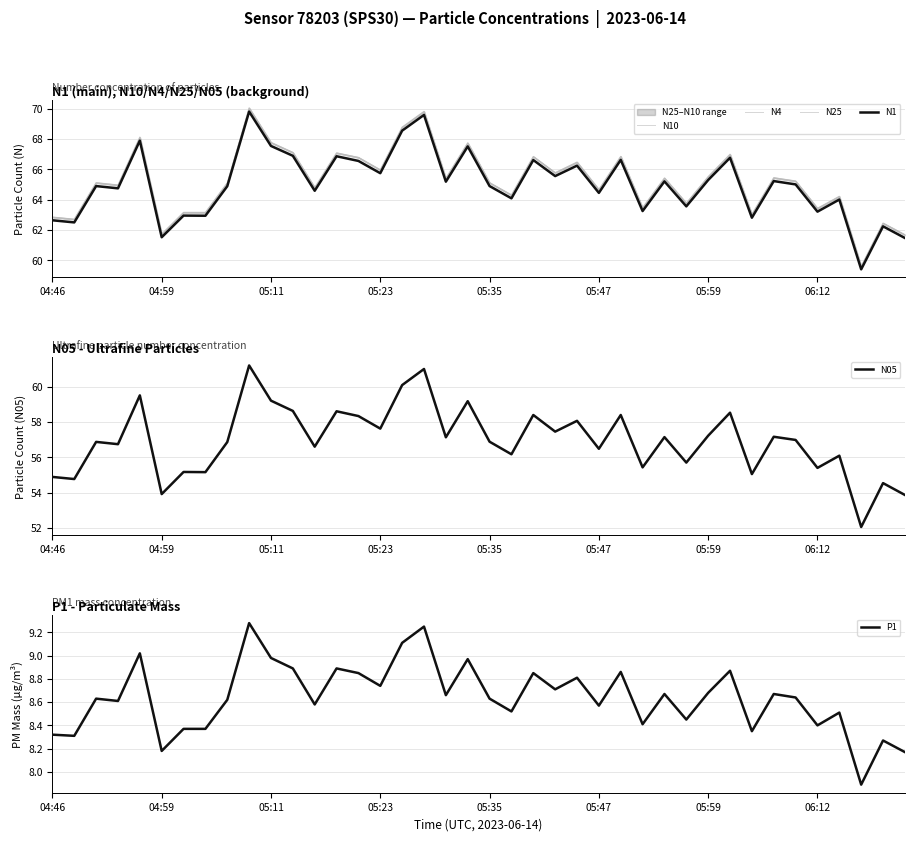

What are all the series names shown in the legend?

N10, N4, N25, N1, N05, P1